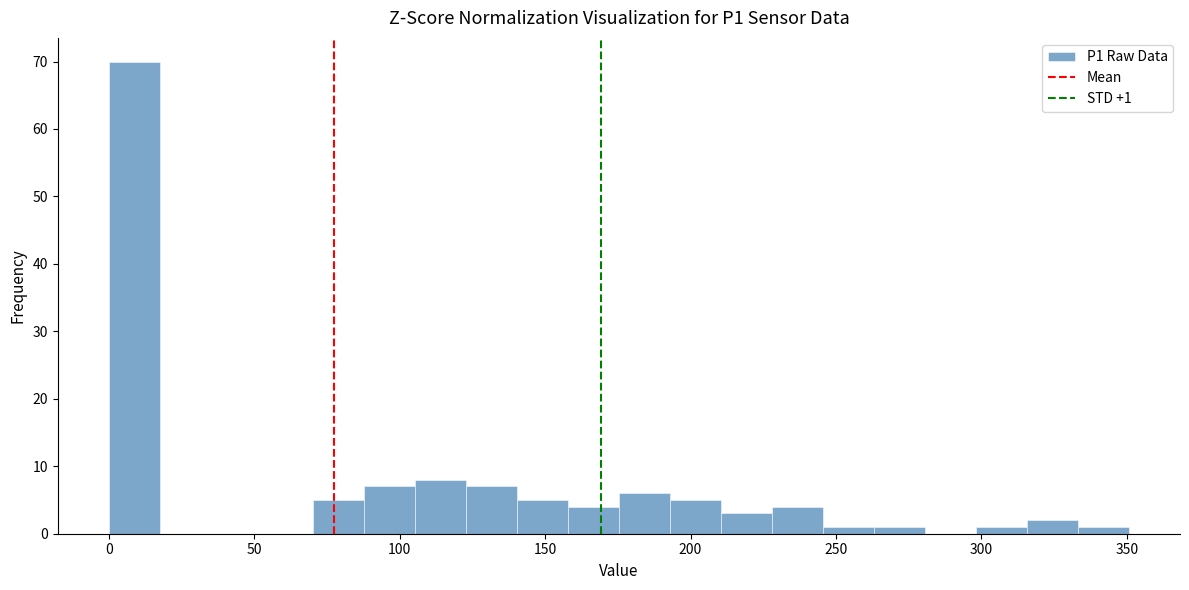

Read against the x-axis, roughly where is the centre of the tallest bar?

10